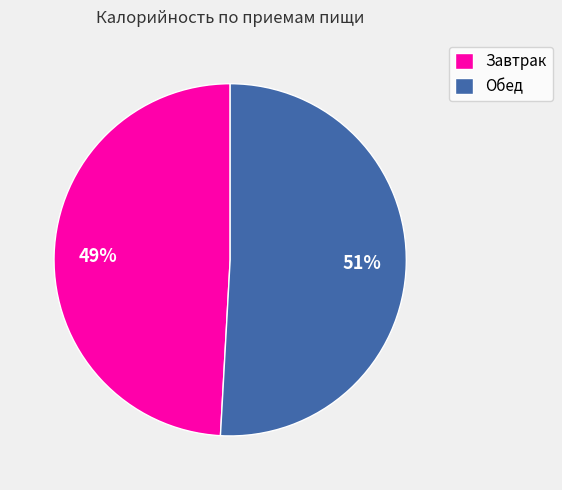

How many segments does this pie chart have?

2